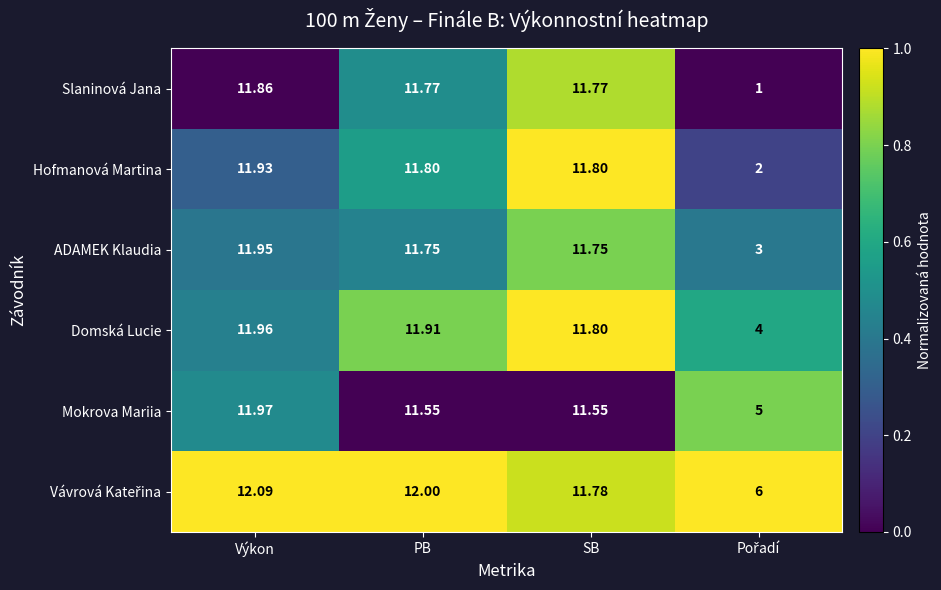

Where does the ADAMEK Klaudia series first go above 11?

Výkon